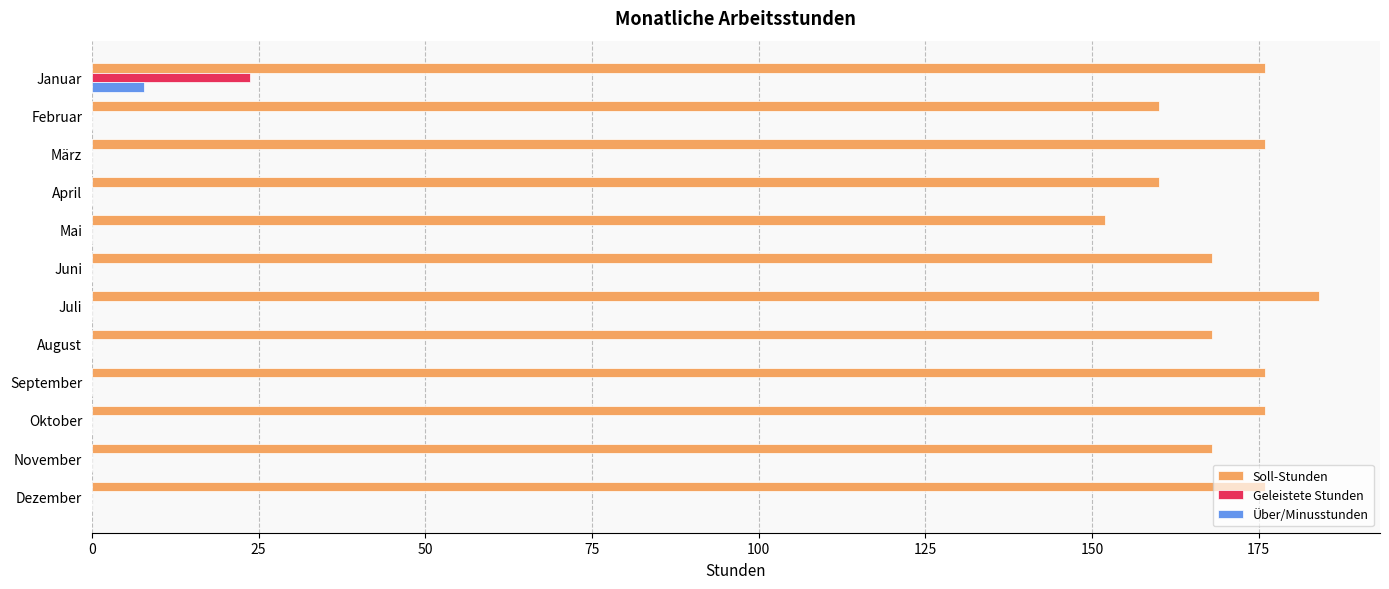

What is the sum of all Über/Minusstunden values?

7.8